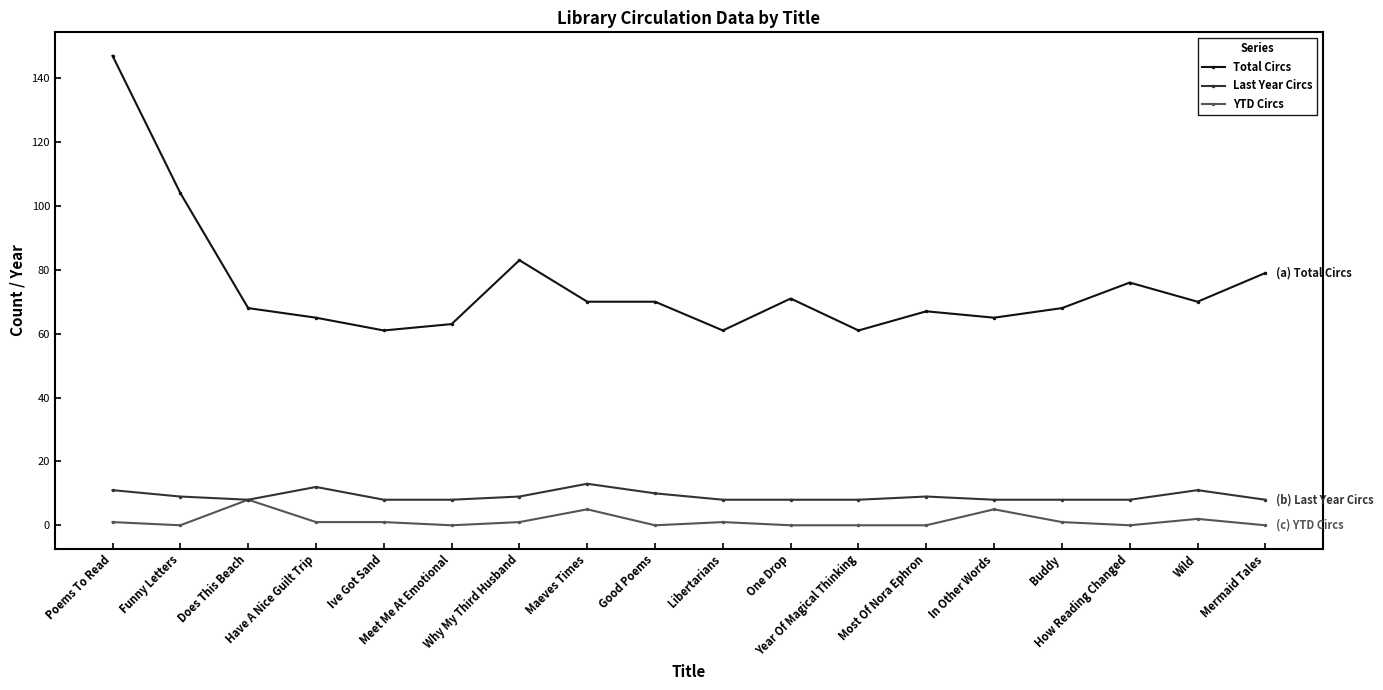

What is the spread (max minus min) of values at Mermaid Tales?

79